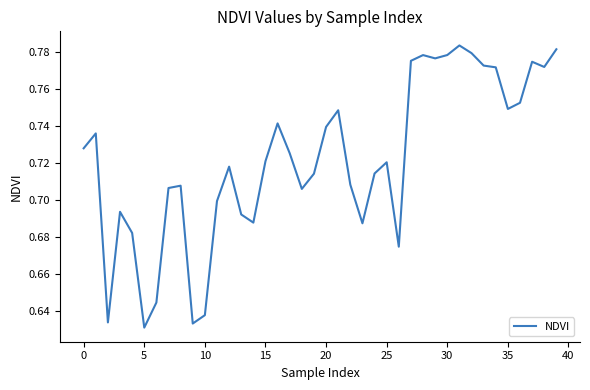

Does the chart display data point markers on the line(s)?

No